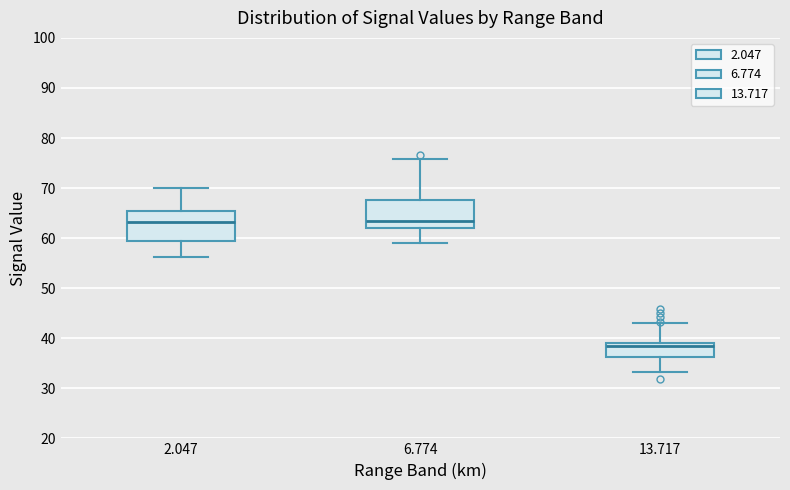

Where does the upper whisker of the box at x = 6.774 end on the y-axis? The values are not printed on the chart, so give them approximately, as read against the axis.

76